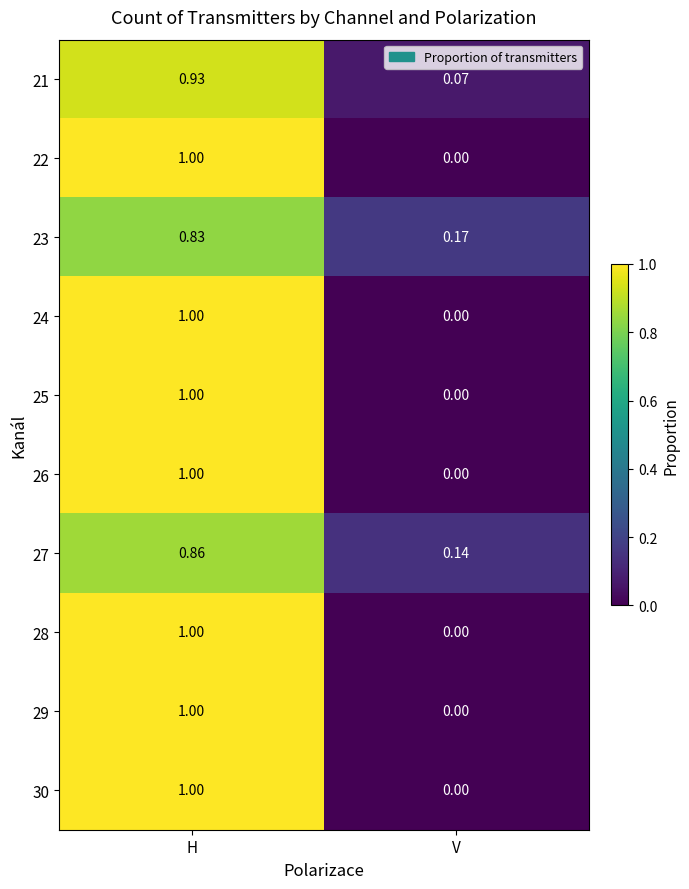

Which category has the lowest value across all series?

V